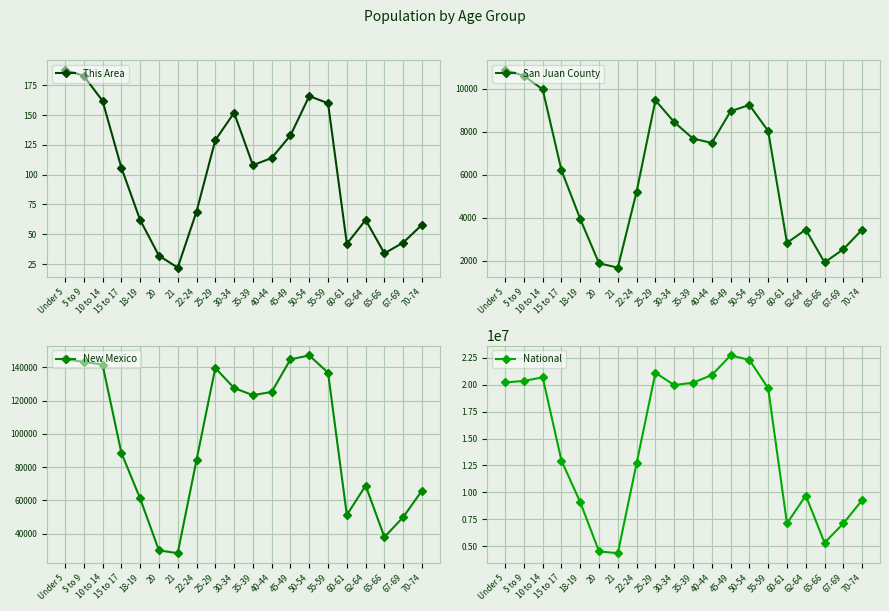

The value of New Mexico at 45-49 is 144839. True or false?

True